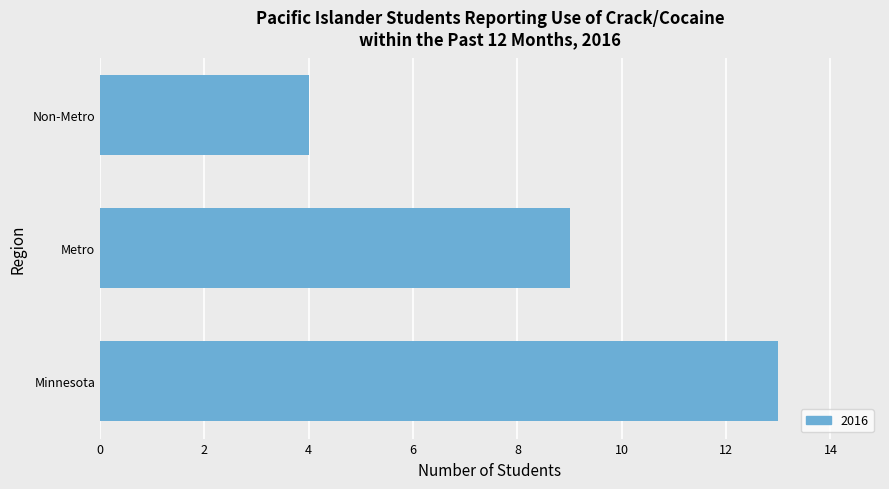

True or false: the data shows 18 at Minnesota.

False